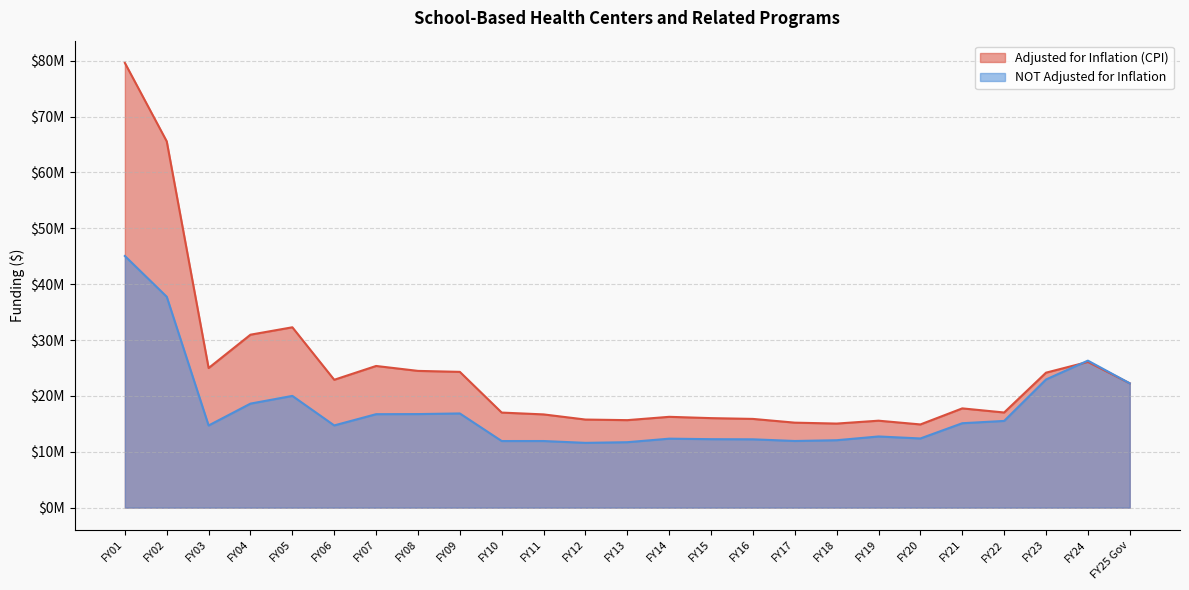

What is the total value across all series at FY13?

27378817